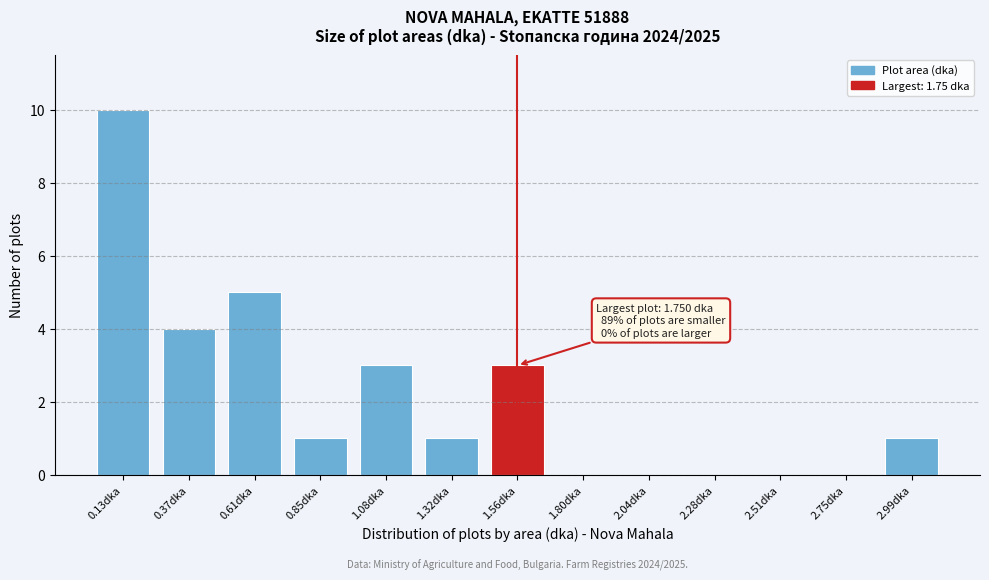

Reading left to right, extract all data points from this chart.

0.13dka=10	0.37dka=4	0.61dka=5	0.85dka=1	1.08dka=3	1.32dka=1	1.56dka=3	1.80dka=0	2.04dka=0	2.28dka=0	2.51dka=0	2.75dka=0	2.99dka=1